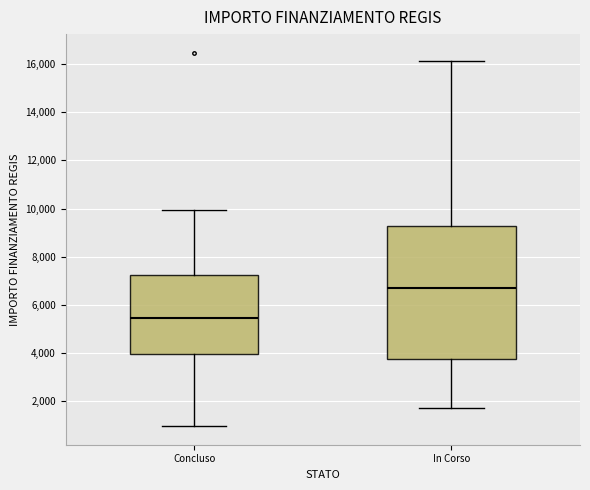

Comparing the boxes themselves (not the whiskers), which one is the tallest?

In Corso